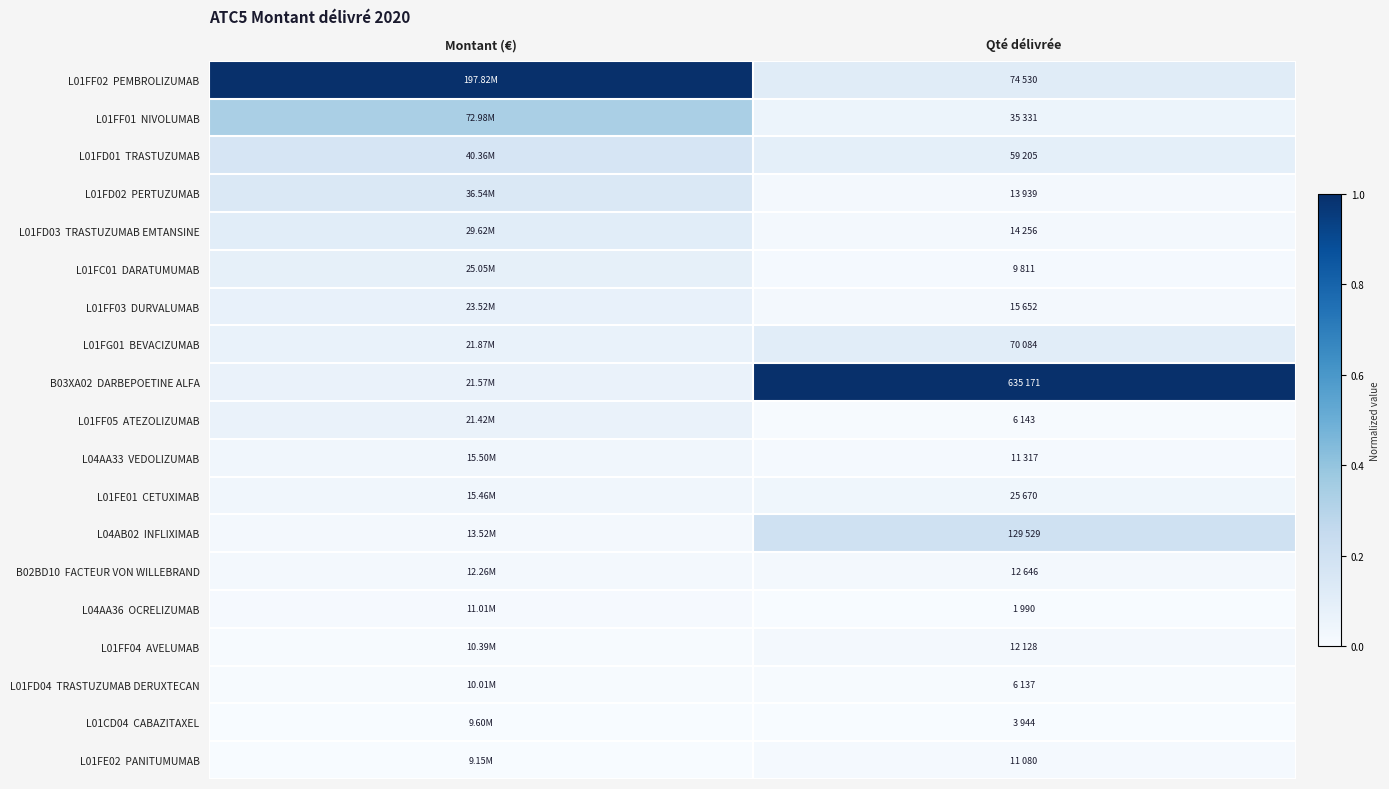

How many series are shown in this chart?

19